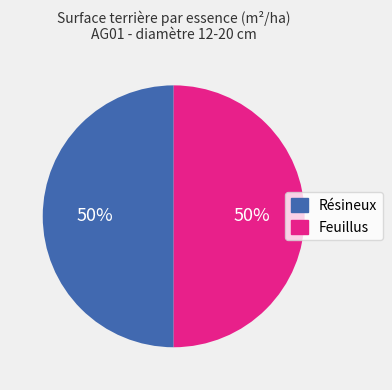

To the nearest percent, what is the average slice percentage?

50%